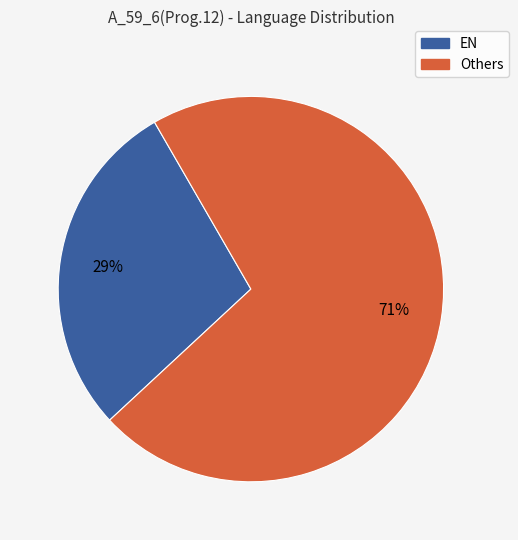

Does any single category account for the majority?

Yes